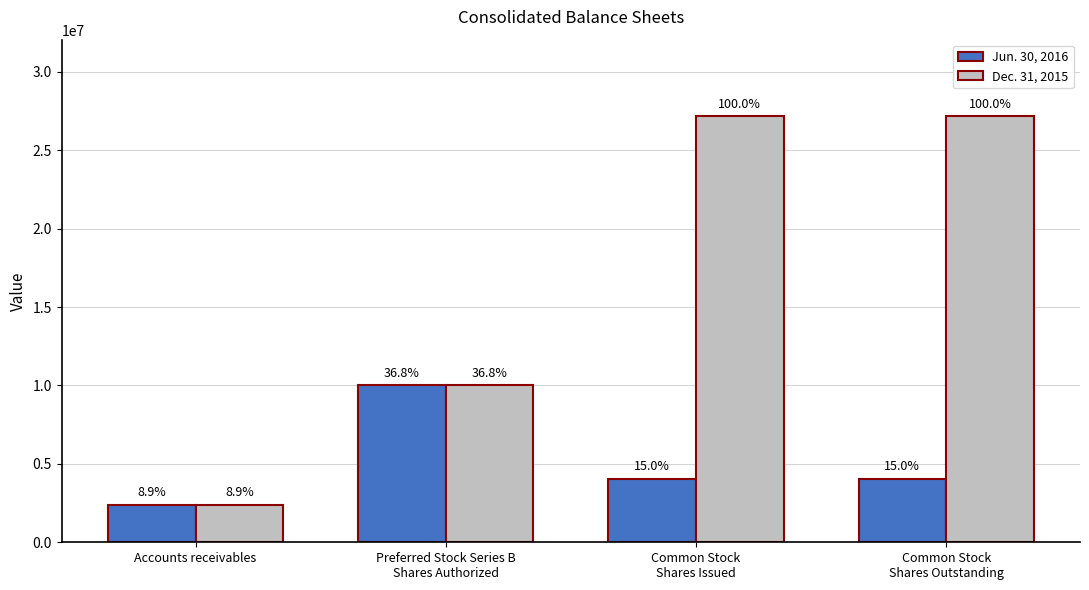

How many groups of bars are there?

4